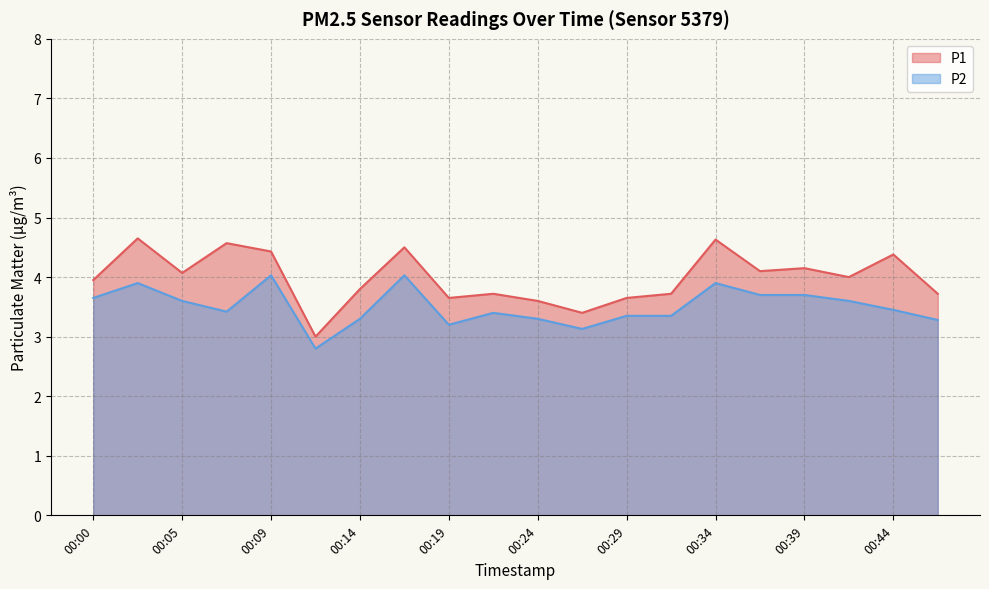

How many data points does each series have?

20